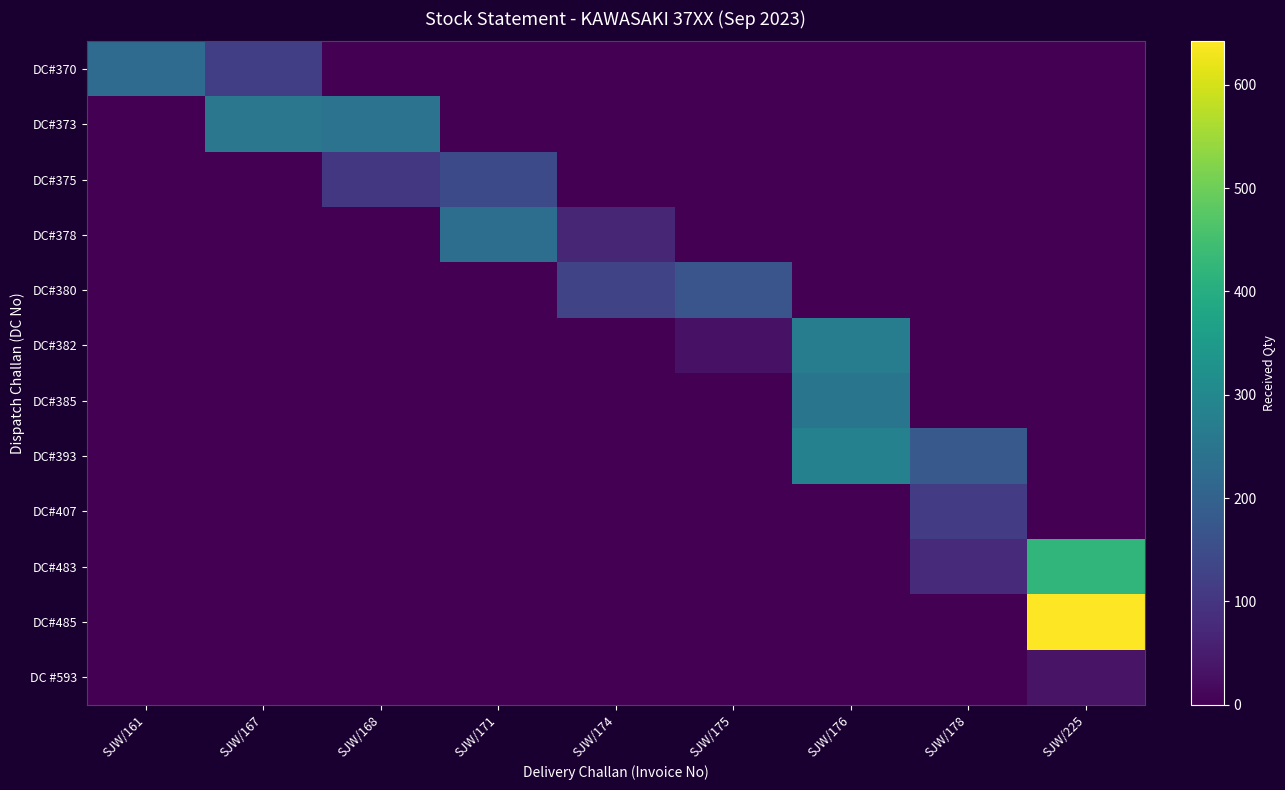

Reading right to left, extract all data points from this chart.

DC#370: SJW/225=0	SJW/178=0	SJW/176=0	SJW/175=0	SJW/174=0	SJW/171=0	SJW/168=0	SJW/167=119	SJW/161=224
DC#373: SJW/225=0	SJW/178=0	SJW/176=0	SJW/175=0	SJW/174=0	SJW/171=0	SJW/168=245	SJW/167=255	SJW/161=0
DC#375: SJW/225=0	SJW/178=0	SJW/176=0	SJW/175=0	SJW/174=0	SJW/171=145	SJW/168=105	SJW/167=0	SJW/161=0
DC#378: SJW/225=0	SJW/178=0	SJW/176=0	SJW/175=0	SJW/174=69	SJW/171=231	SJW/168=0	SJW/167=0	SJW/161=0
DC#380: SJW/225=0	SJW/178=0	SJW/176=0	SJW/175=169	SJW/174=131	SJW/171=0	SJW/168=0	SJW/167=0	SJW/161=0
DC#382: SJW/225=0	SJW/178=0	SJW/176=269	SJW/175=31	SJW/174=0	SJW/171=0	SJW/168=0	SJW/167=0	SJW/161=0
DC#385: SJW/225=0	SJW/178=0	SJW/176=250	SJW/175=0	SJW/174=0	SJW/171=0	SJW/168=0	SJW/167=0	SJW/161=0
DC#393: SJW/225=0	SJW/178=179	SJW/176=281	SJW/175=0	SJW/174=0	SJW/171=0	SJW/168=0	SJW/167=0	SJW/161=0
DC#407: SJW/225=0	SJW/178=115	SJW/176=0	SJW/175=0	SJW/174=0	SJW/171=0	SJW/168=0	SJW/167=0	SJW/161=0
DC#483: SJW/225=423	SJW/178=77	SJW/176=0	SJW/175=0	SJW/174=0	SJW/171=0	SJW/168=0	SJW/167=0	SJW/161=0
DC#485: SJW/225=642	SJW/178=0	SJW/176=0	SJW/175=0	SJW/174=0	SJW/171=0	SJW/168=0	SJW/167=0	SJW/161=0
DC #593: SJW/225=35	SJW/178=0	SJW/176=0	SJW/175=0	SJW/174=0	SJW/171=0	SJW/168=0	SJW/167=0	SJW/161=0